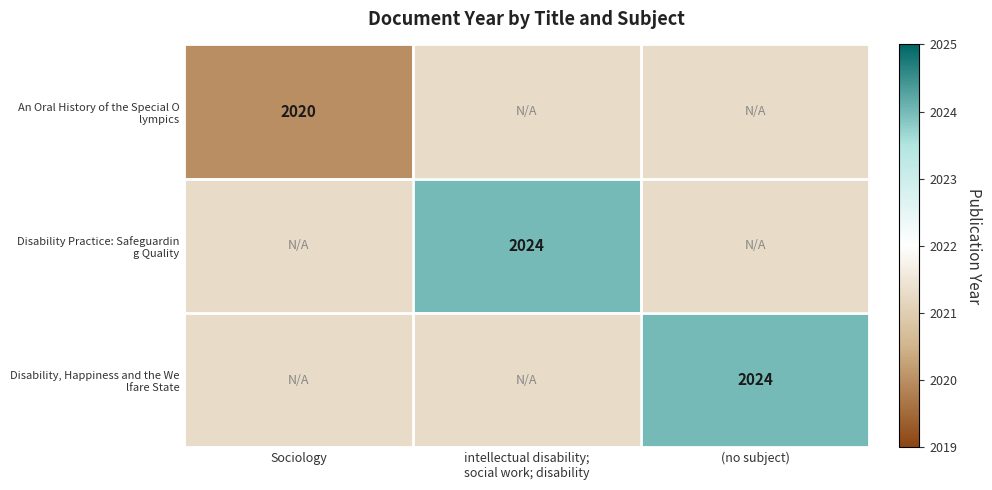

List the series in order of their peak value, lowest first.

An Oral History of the Special O lympics, Disability Practice: Safeguardin g Quality, Disability, Happiness and the We lfare State